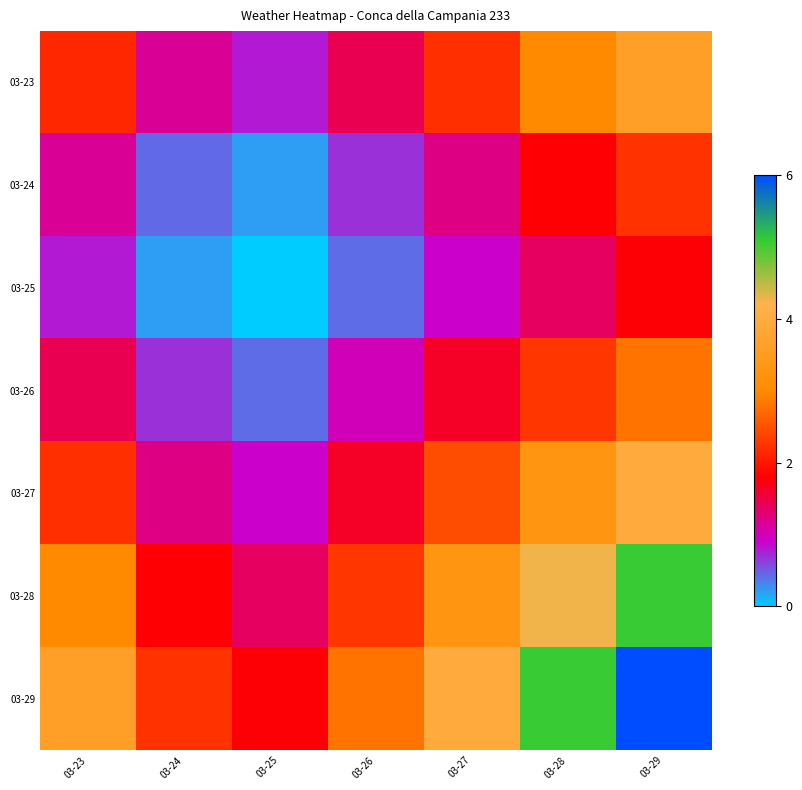

What is the spread (max minus min) of values at 03-27?

3.0